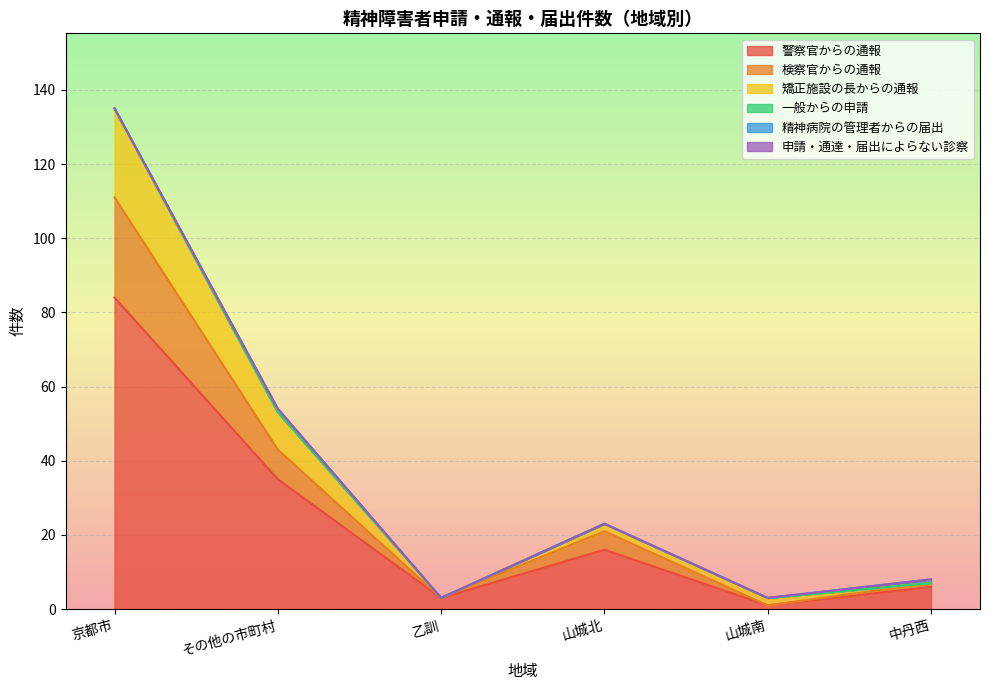

True or false: 警察官からの通報 and 検察官からの通報 intersect in this chart.

False